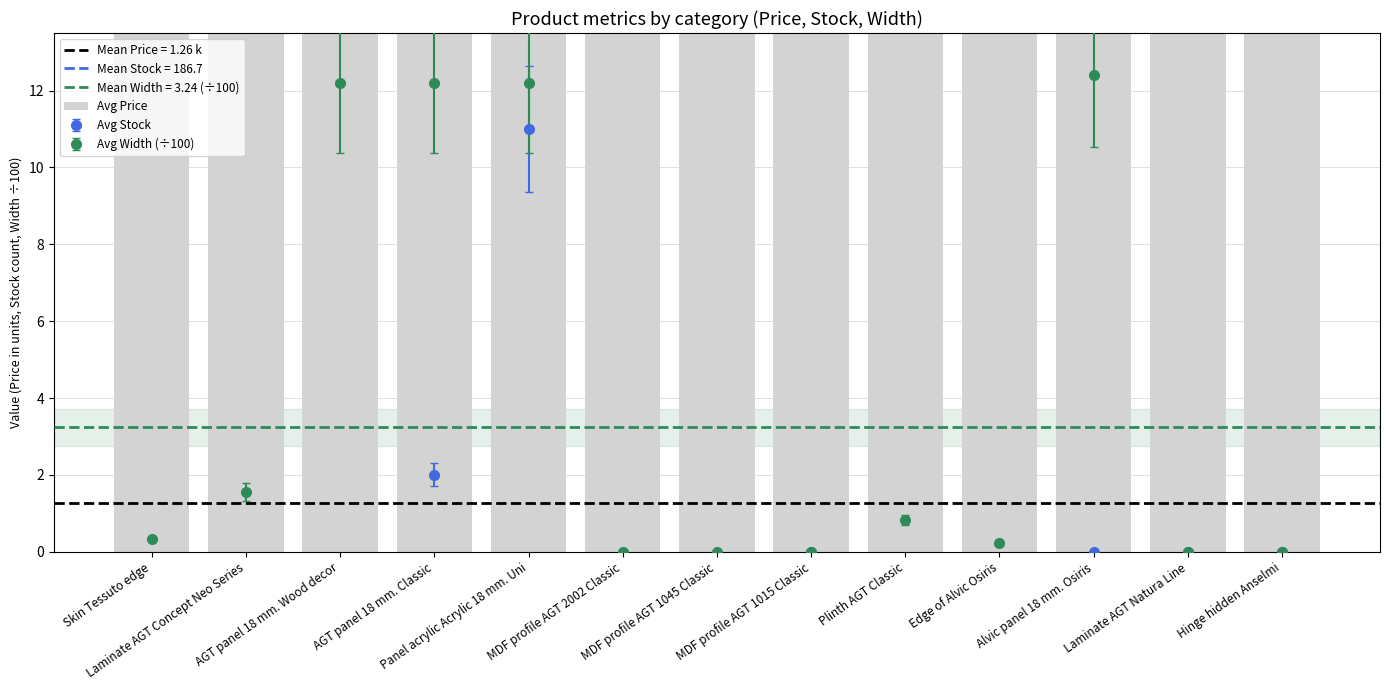

Rank the categories by value from lowest to highest.

Edge of Alvic Osiris, Skin Tessuto edge, MDF profile AGT 2002 Classic, Plinth AGT Classic, MDF profile AGT 1045 Classic, Laminate AGT Natura Line, Hinge hidden Anselmi, Laminate AGT Concept Neo Series, MDF profile AGT 1015 Classic, Alvic panel 18 mm. Osiris, AGT panel 18 mm. Classic, AGT panel 18 mm. Wood decor, Panel acrylic Acrylic 18 mm. Uni